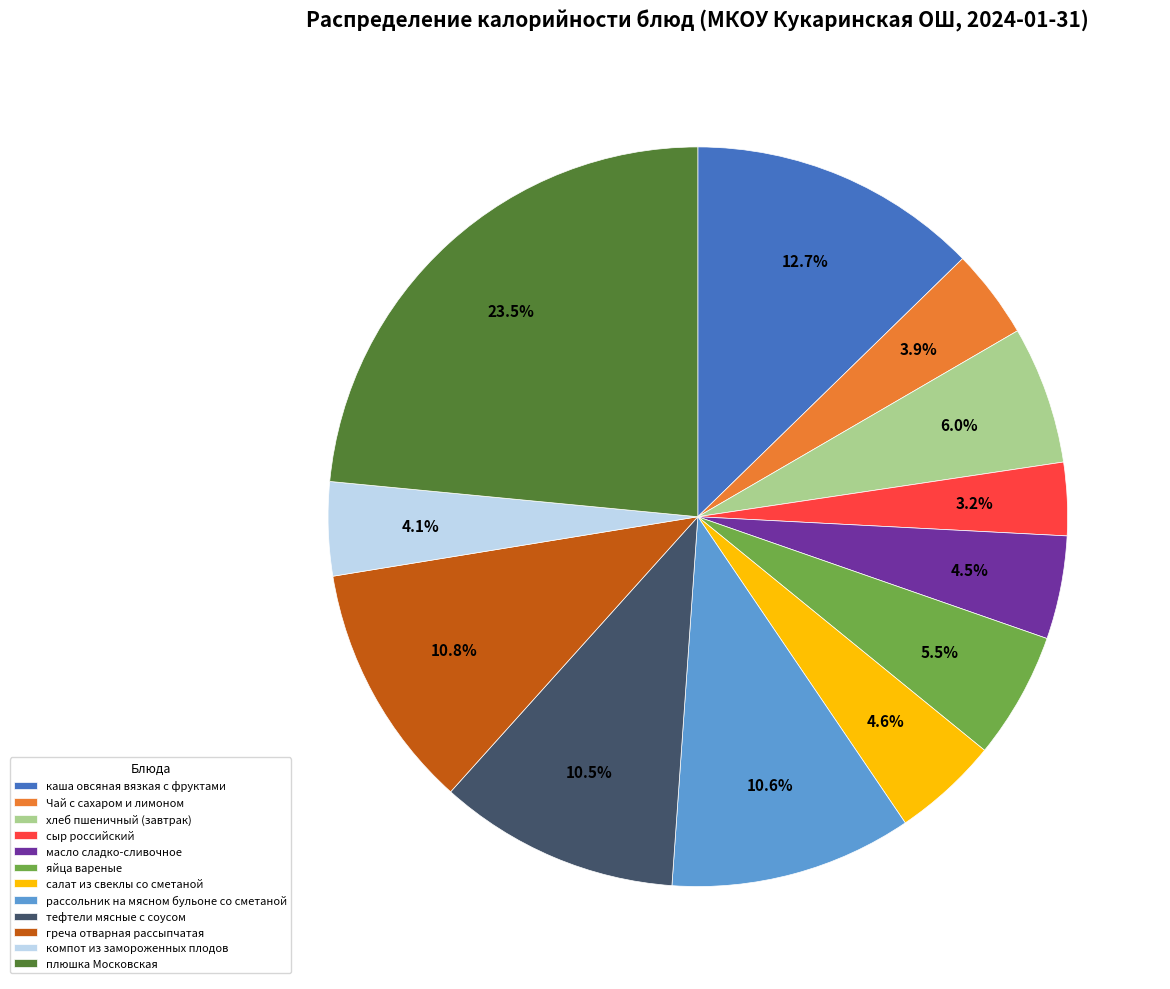

True or false: каша овсяная вязкая с фруктами accounts for 5% of the total.

False